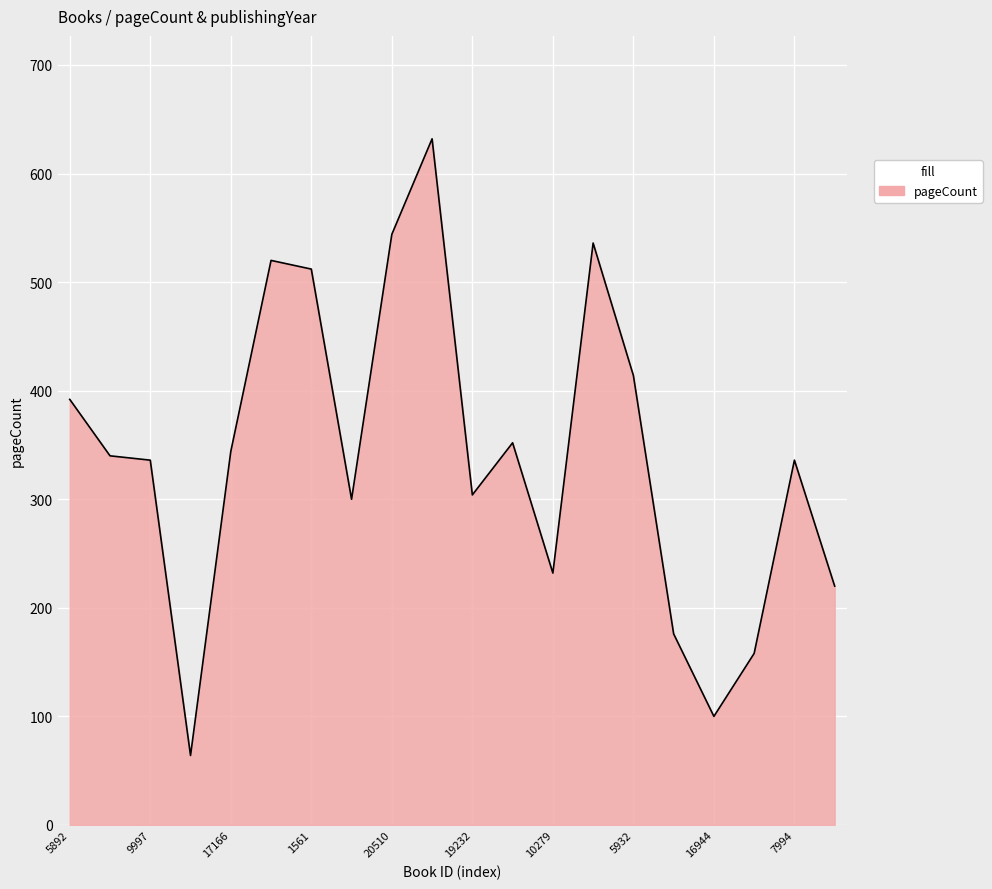

What is the maximum value shown in the chart?

632